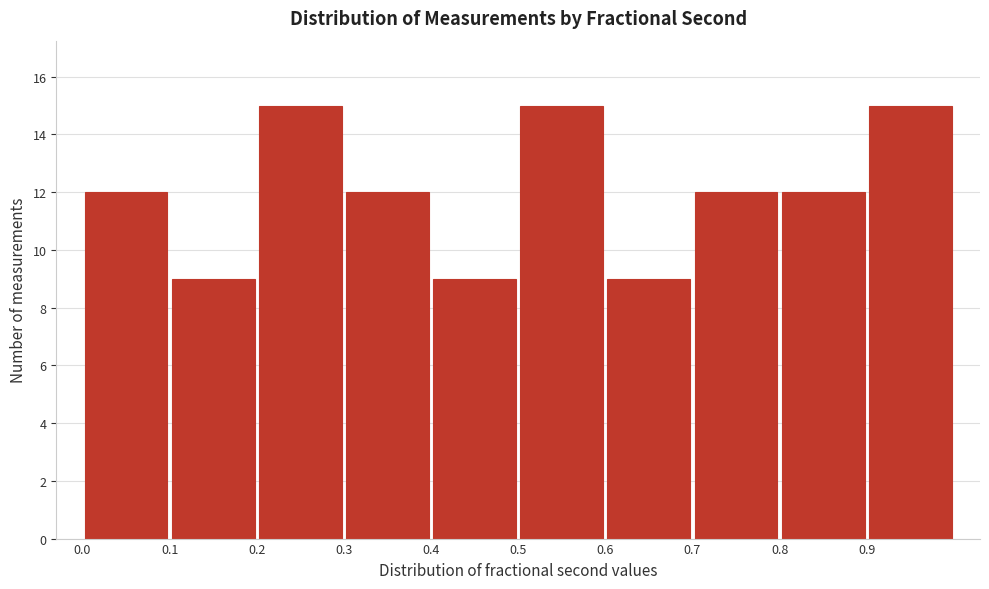

Reading left to right, list every bar in this chart as the range it spans on the x-axis followed by its height. The values are not printed on the chart, so give them approximately, as read against the axis.

0.0 to 0.1: 12
0.1 to 0.2: 9
0.2 to 0.3: 15
0.3 to 0.4: 12
0.4 to 0.5: 9
0.5 to 0.6: 15
0.6 to 0.7: 9
0.7 to 0.8: 12
0.8 to 0.9: 12
0.9 to 1.0: 15